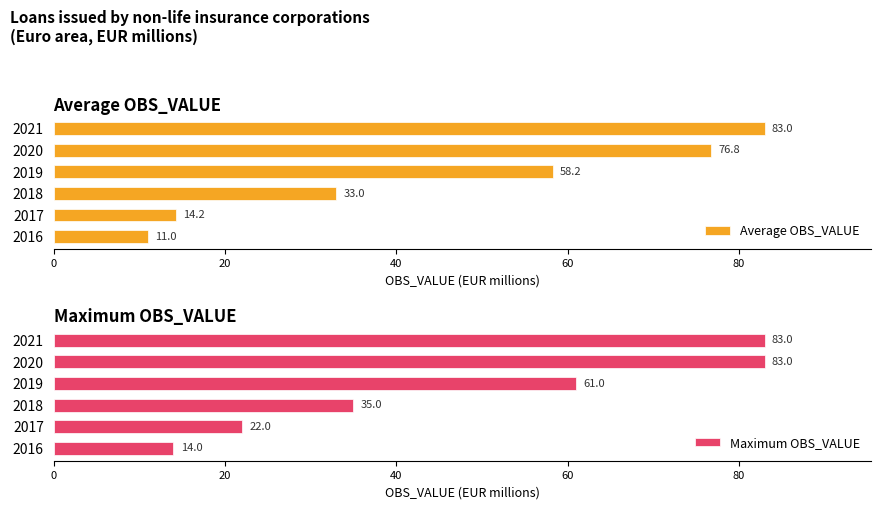

Count the Maximum OBS_VALUE values in the range 22 to 83.

5